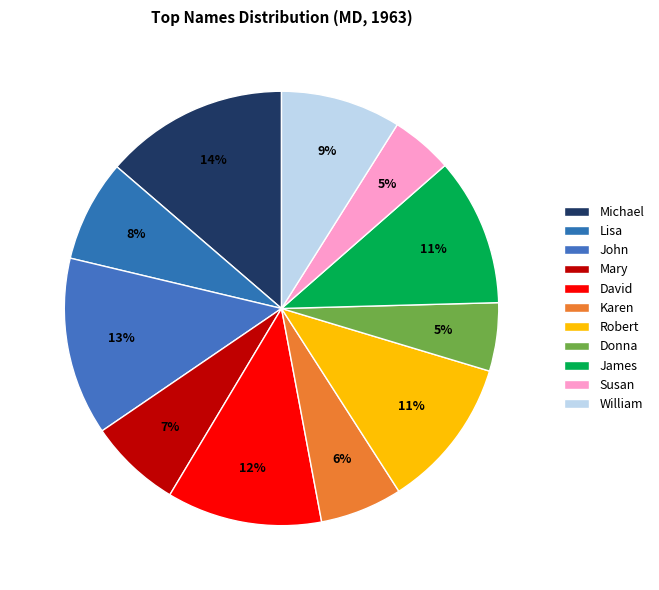

To the nearest percent, what is the combined percentage of Michael and Donna?

19%